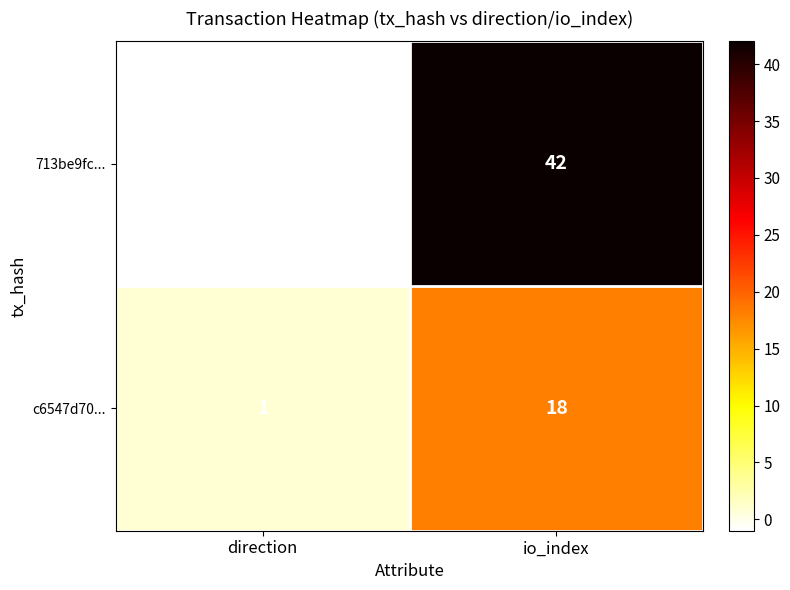

At which label is c6547d70... closest to 9?

direction